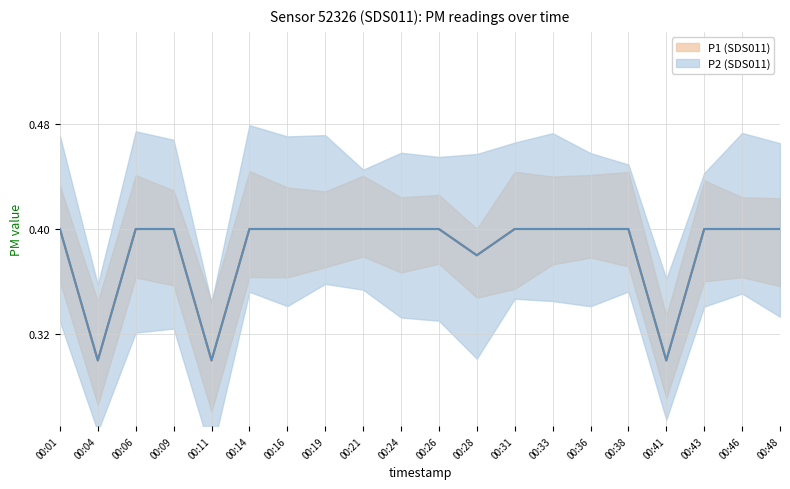

Is this an area chart (filled region under the line)?

No